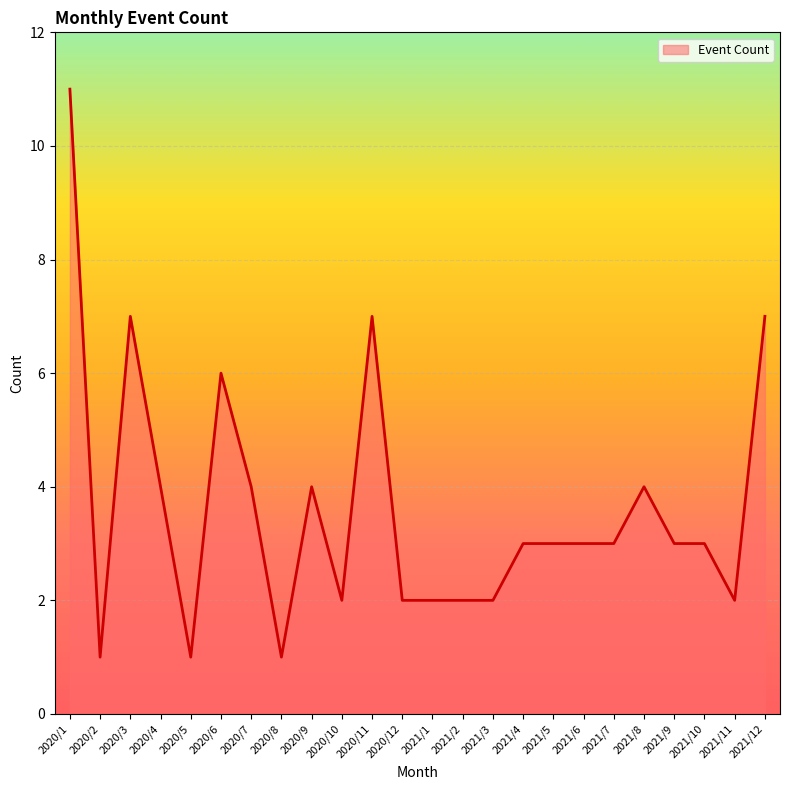

What position from the left is 2021/5?

17